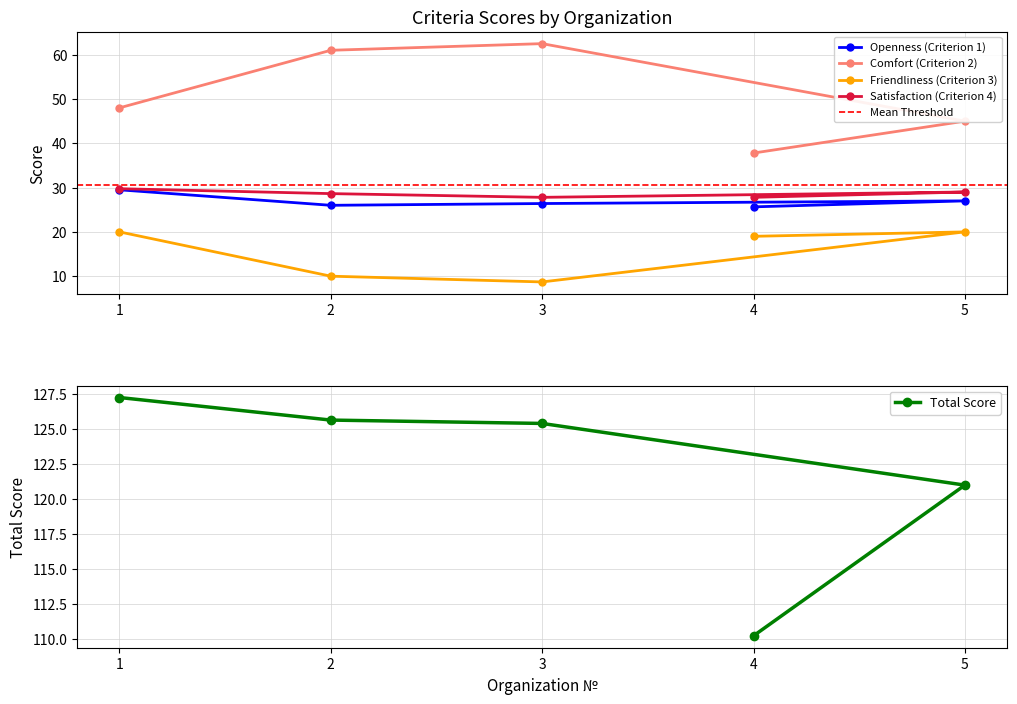

What are all the series names shown in the legend?

Openness (Criterion 1), Comfort (Criterion 2), Friendliness (Criterion 3), Satisfaction (Criterion 4), Total Score